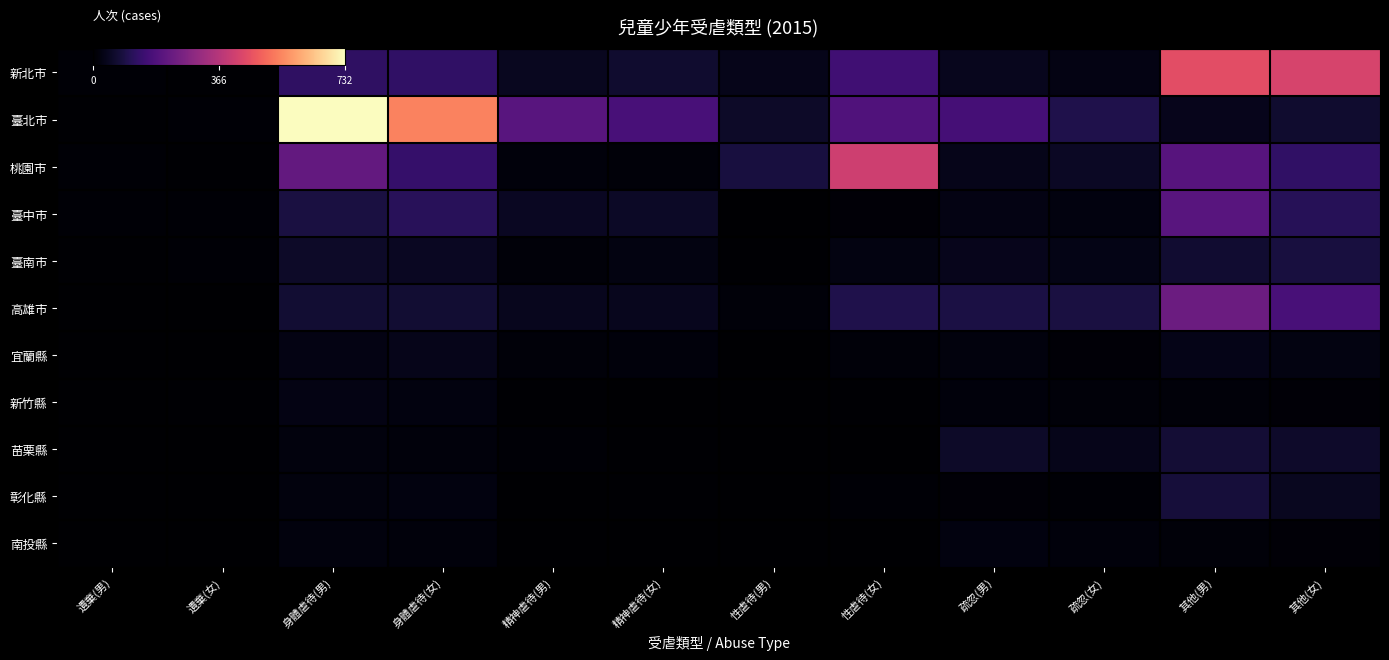

At how many categories does at least one series exceed 393?

5